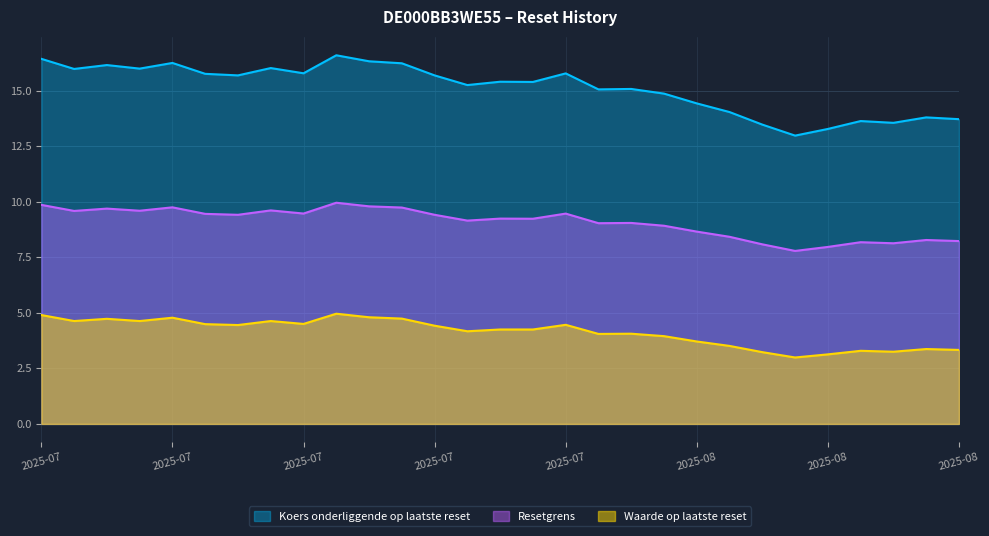

What is the difference between the maximum and minimum values in the Waarde op laatste reset series?

2.0